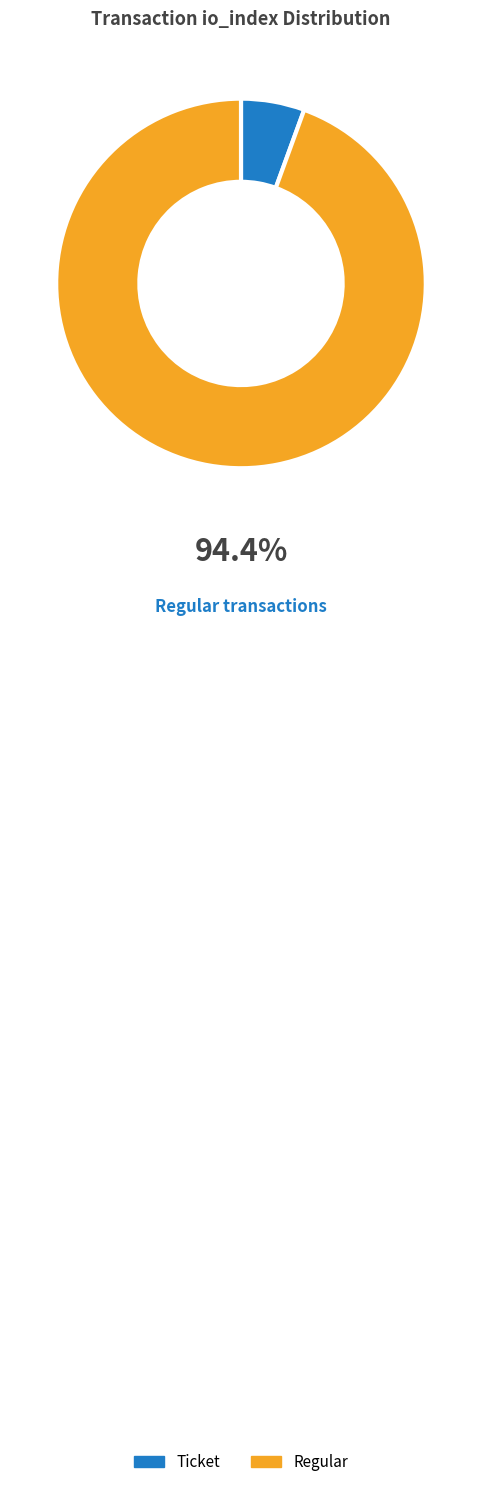

Rank the categories by value from highest to lowest.

Regular, Ticket